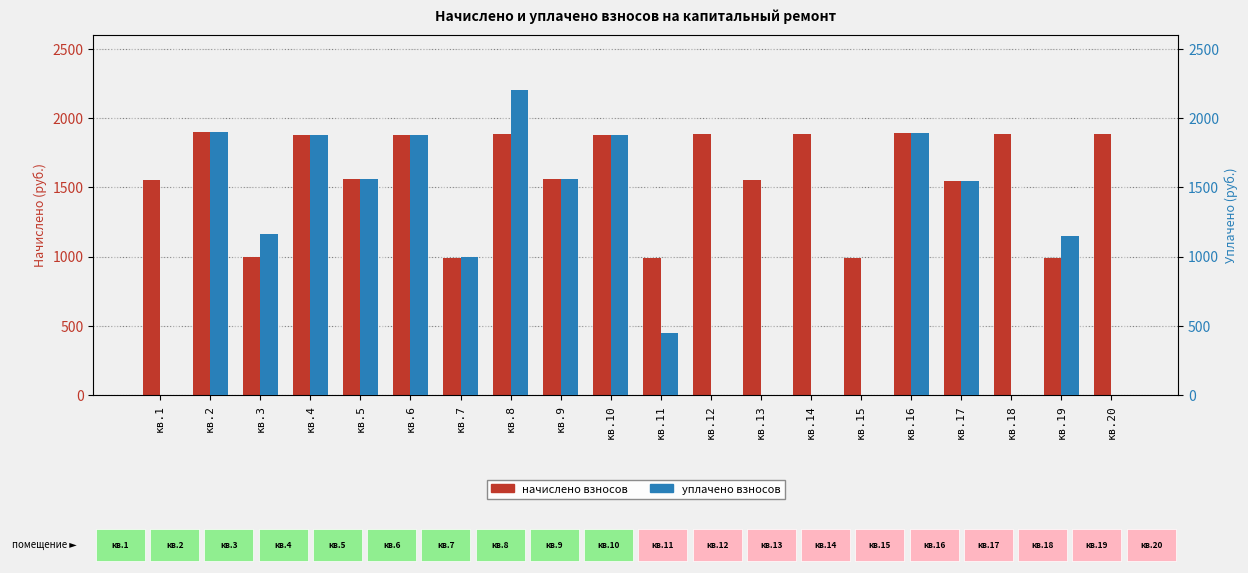

Between кв.20 and кв.9, which is larger?

кв.20